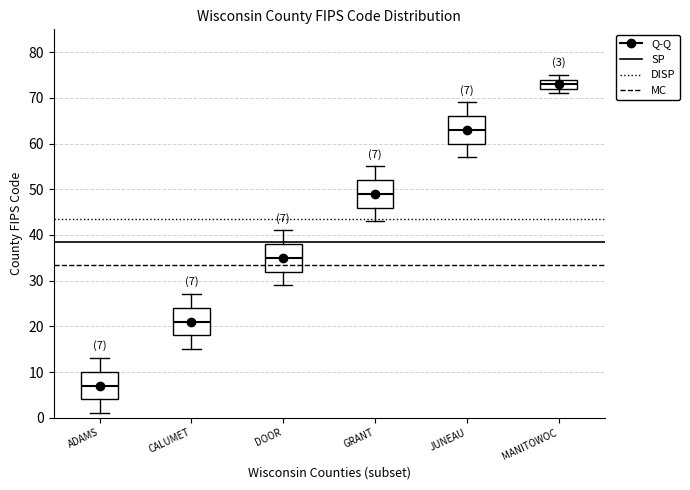

Which box has the lowest median line?

ADAMS